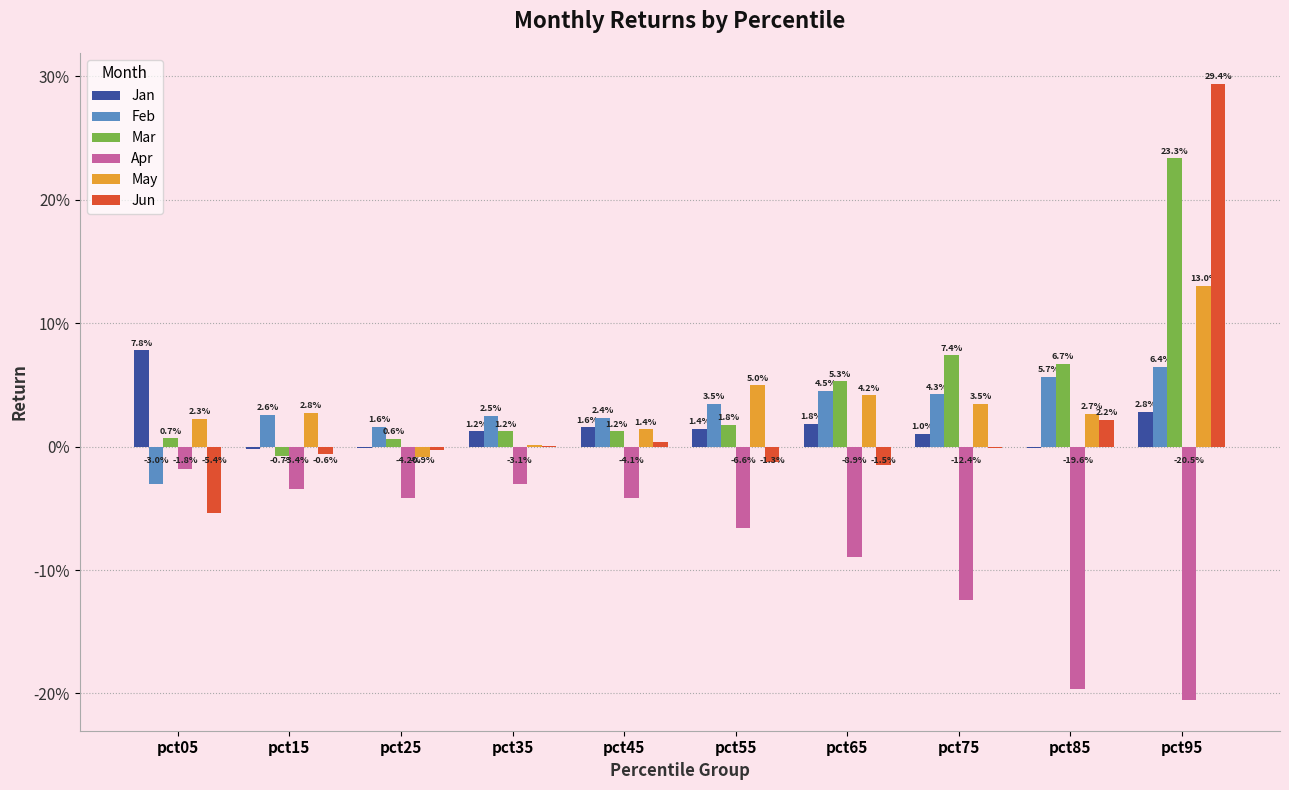

What are all the series names shown in the legend?

Jan, Feb, Mar, Apr, May, Jun